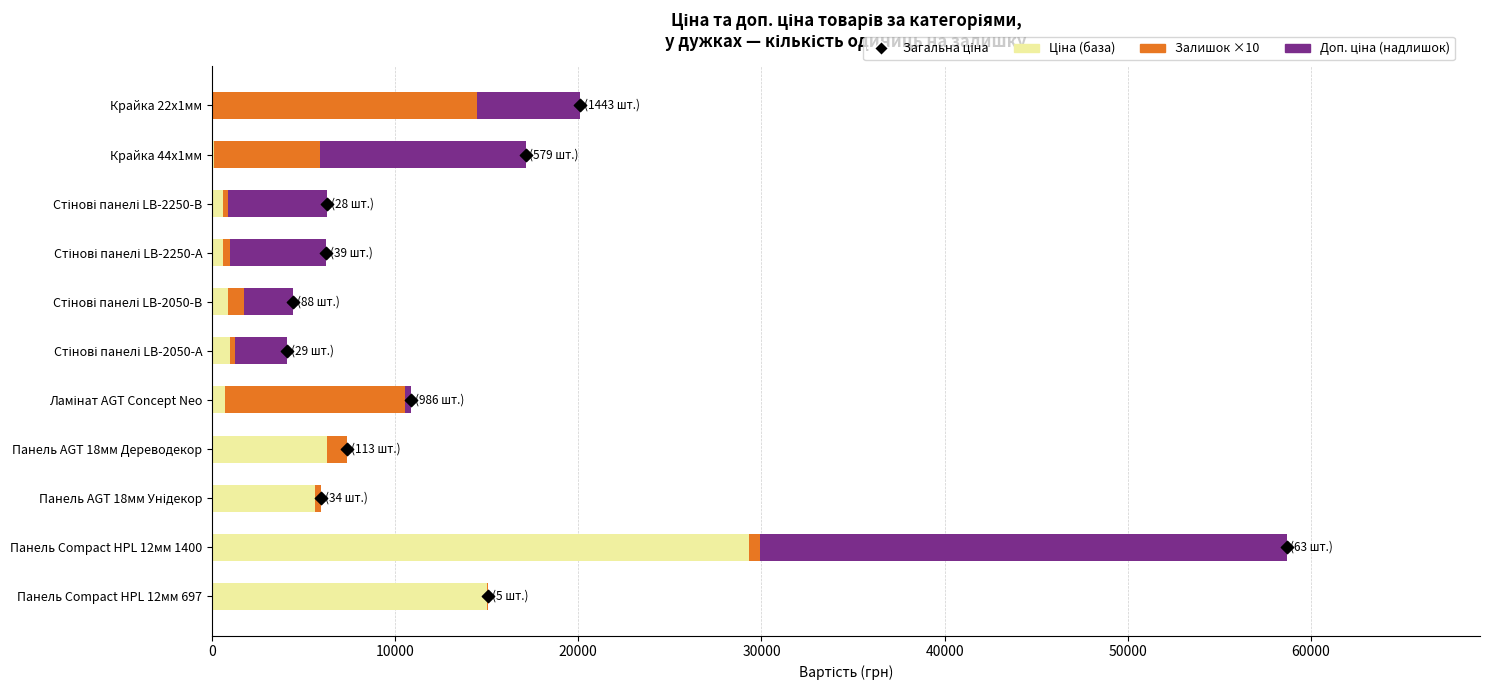

Which series reaches the minimum Y coordinate?

Доп. ціна (надлишок)